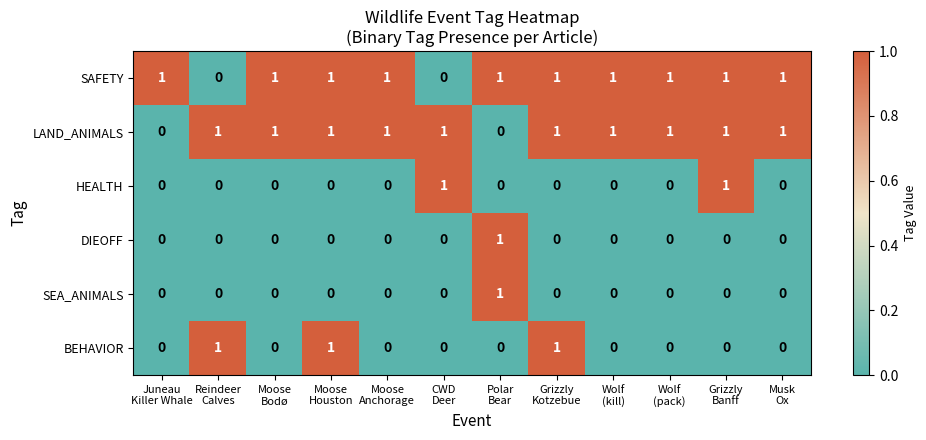

How many HEALTH values are between 0 and 1?

12